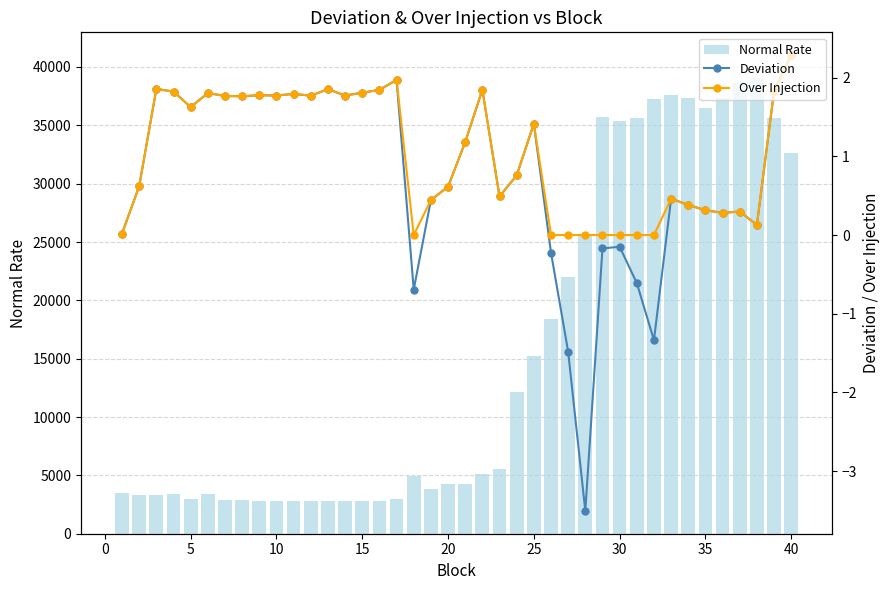

What is the value of the Over Injection point at the 21st from the left?

1.2